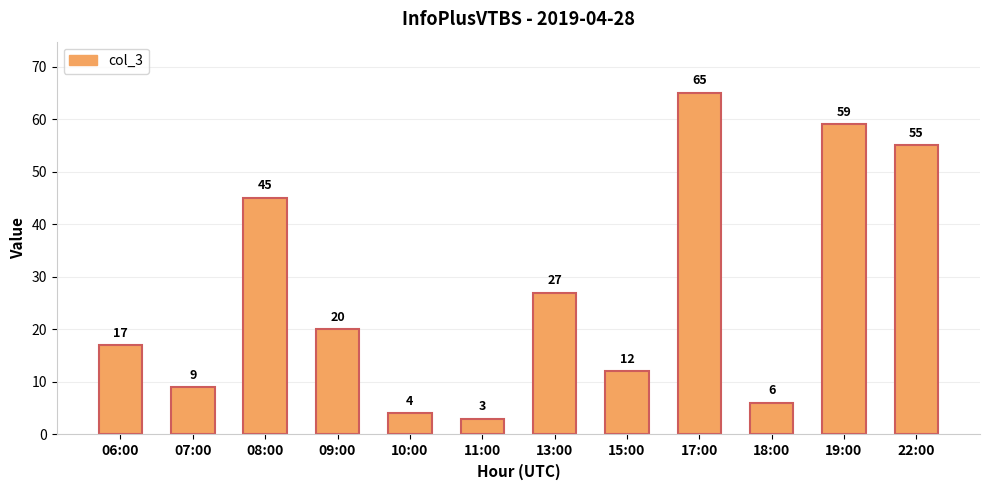

Reading left to right, transcribe all the data shown in this chart.

06:00=17	07:00=9	08:00=45	09:00=20	10:00=4	11:00=3	13:00=27	15:00=12	17:00=65	18:00=6	19:00=59	22:00=55